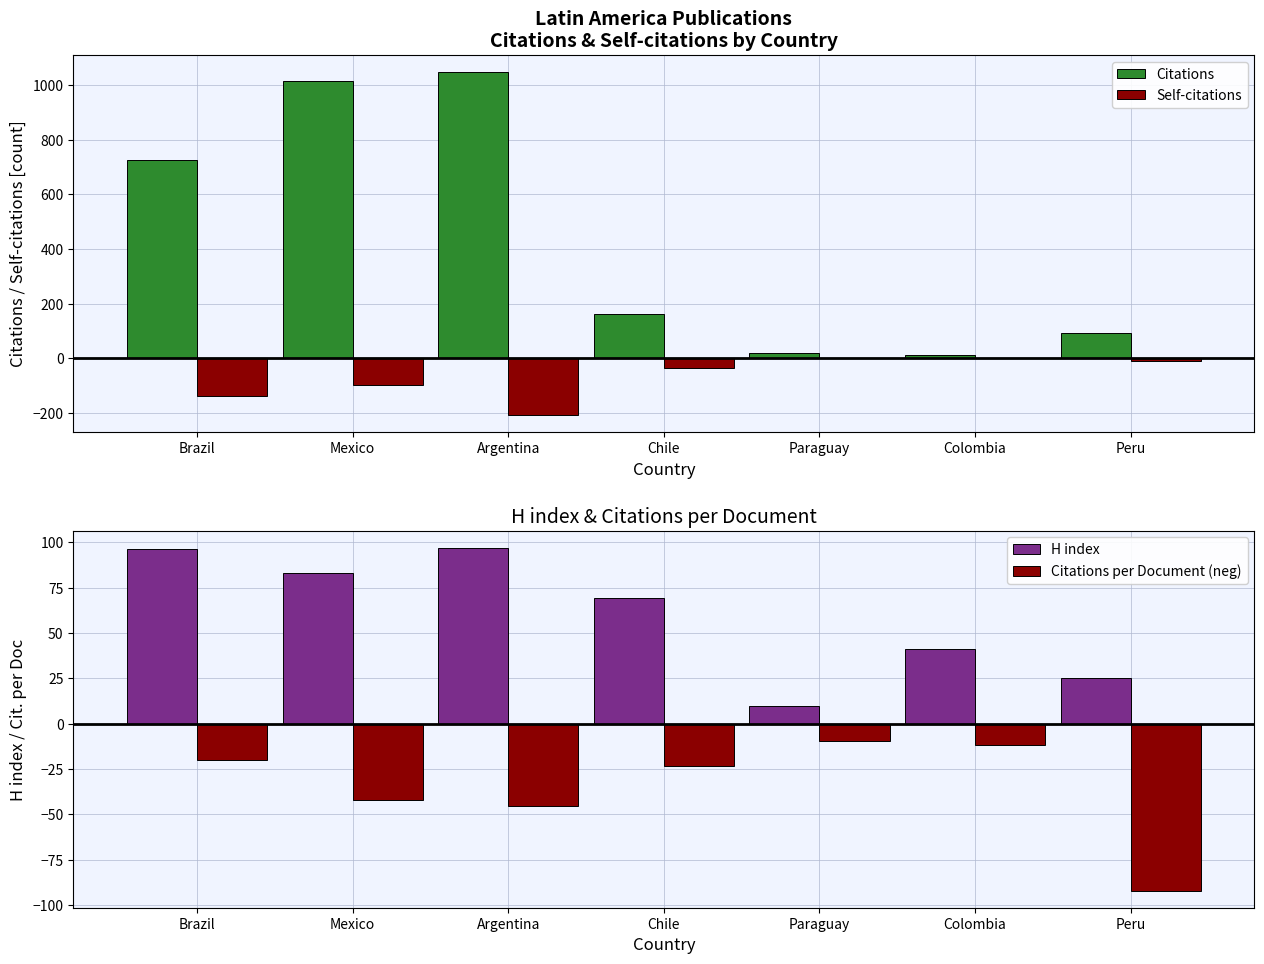

What is the smallest value displayed?

-207.0